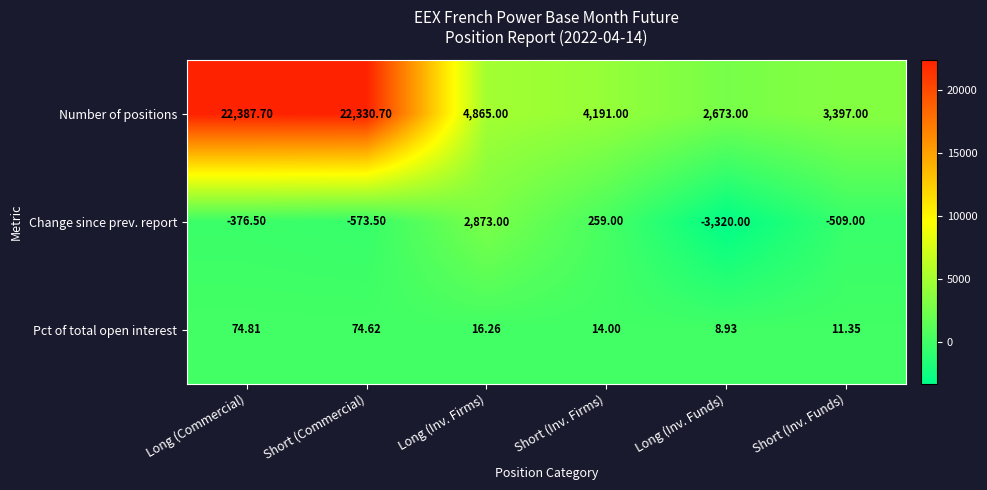

What is the total value across all series at Long (Inv. Funds)?

-638.1